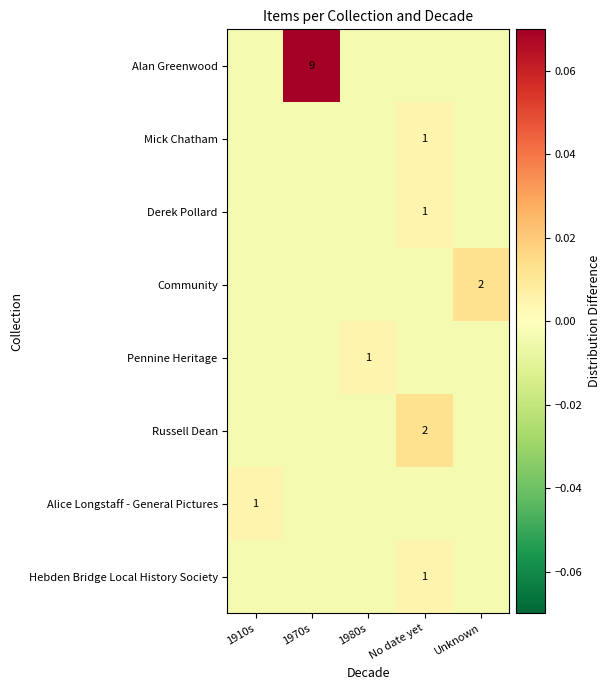

Where is Hebden Bridge Local History Society nearest to the value 0?

1910s